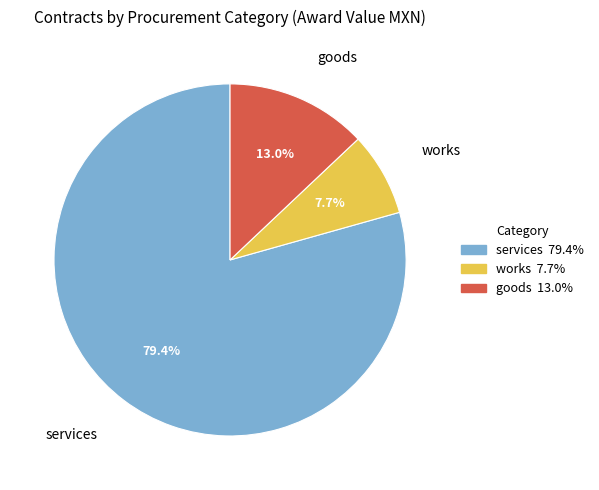

Approximately how many times larger is the value at goods compared to works?

1.7